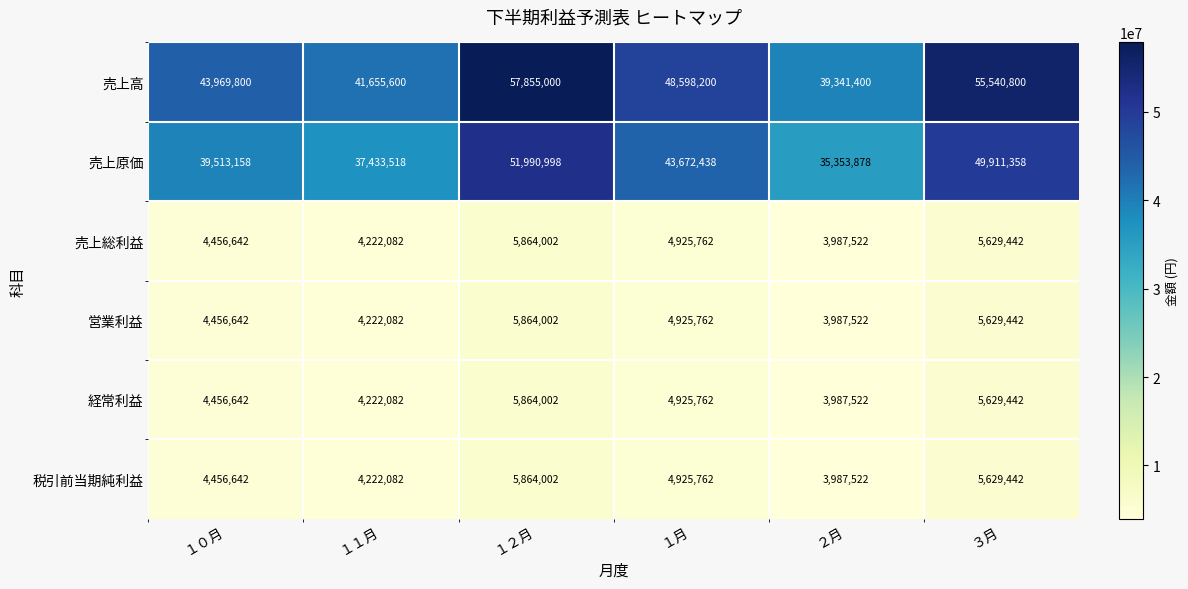

How many 経常利益 values are between 4222082 and 5629442?

4